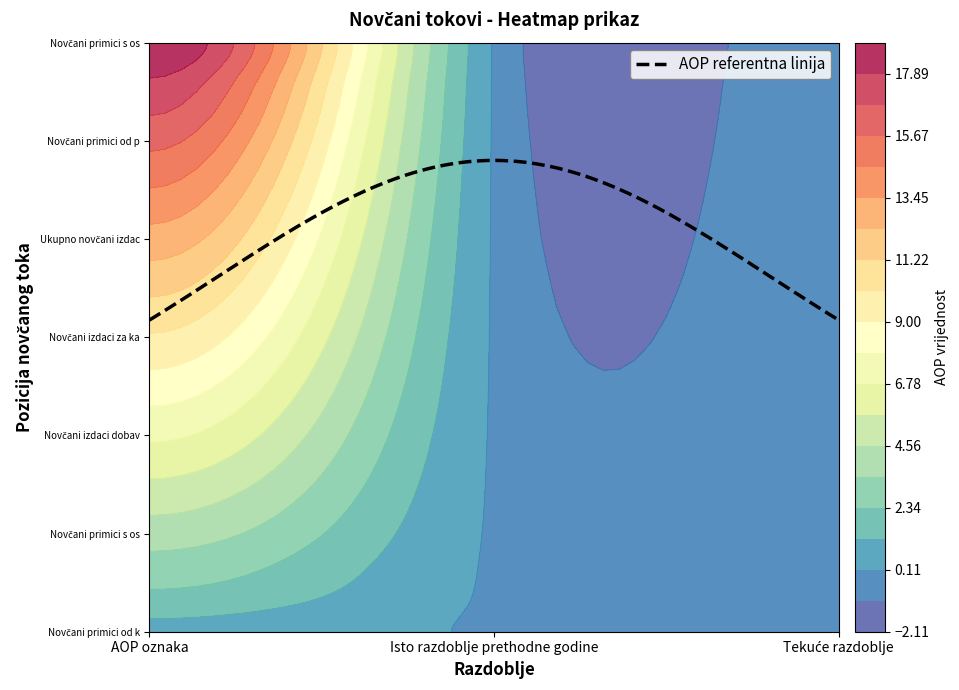

How many positive values does the Ukupno novčani izdaci od poslovnih series have?

1